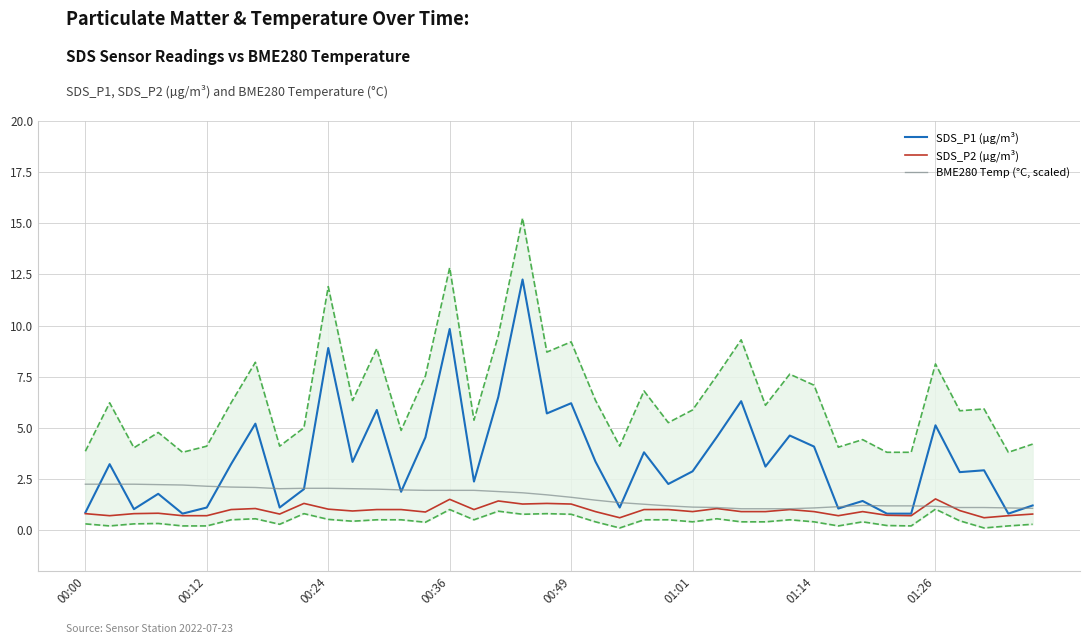

What is the sum of all SDS_P2 (µg/m³) values?

38.0